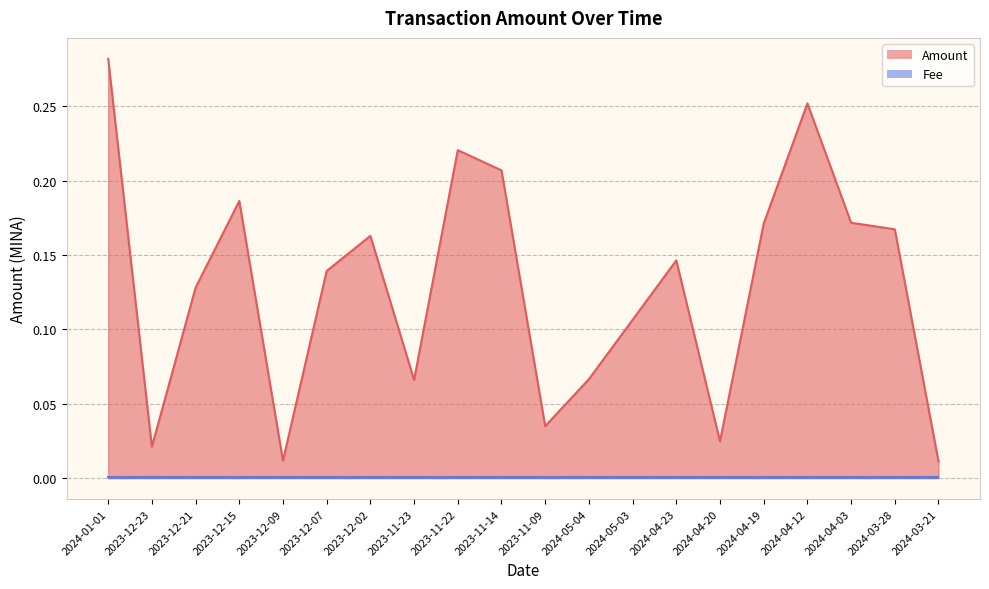

Does the chart display data point markers on the line(s)?

No